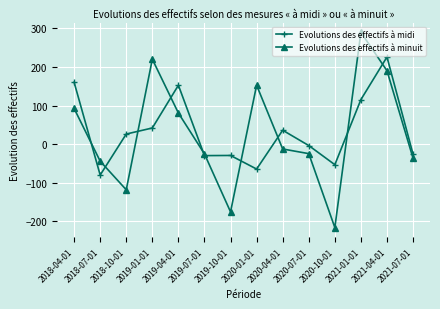

How many positive values does the Evolutions des effectifs à midi series have?

7